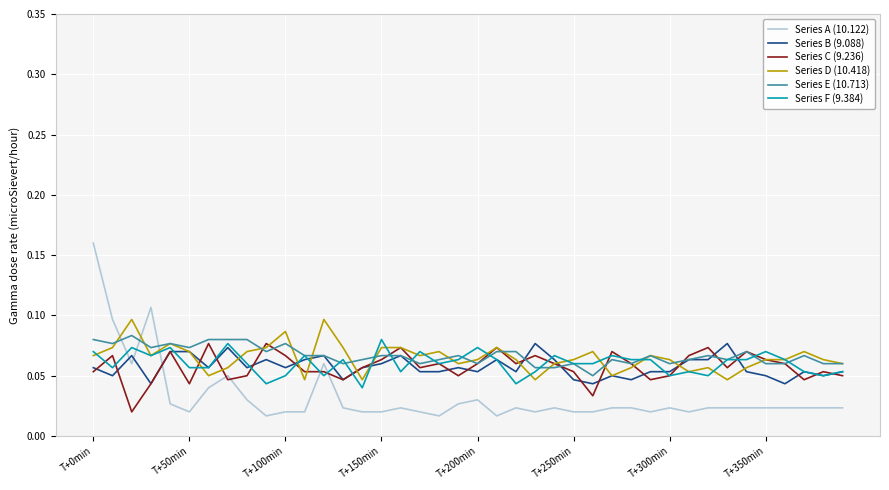

Which series has the widest spread of values?

Series A (10.122)